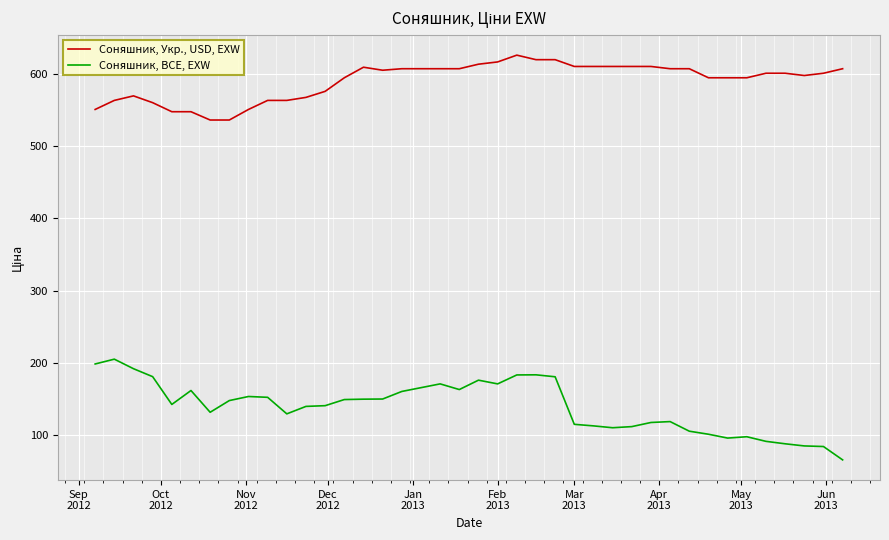

What is the maximum value shown in the chart?

625.5